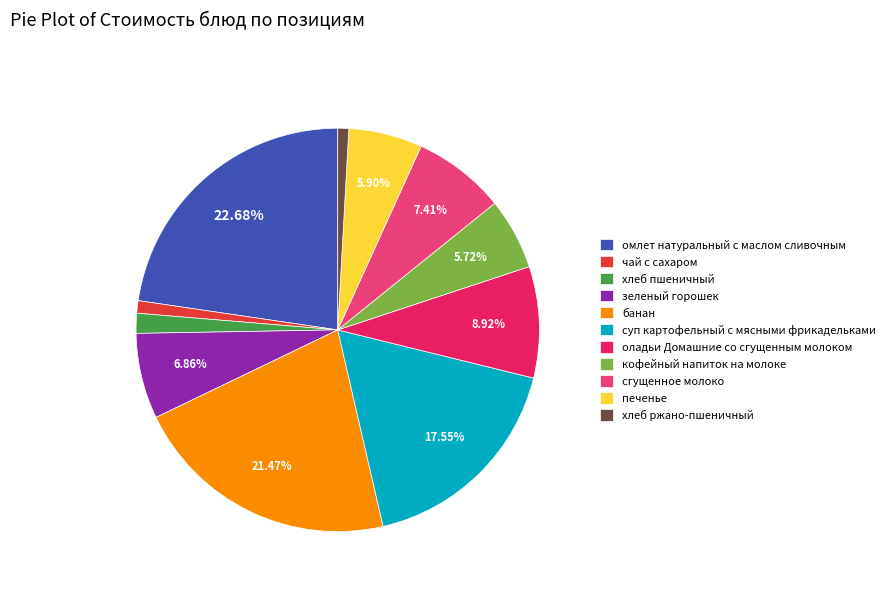

To the nearest percent, what percentage of the pie is сгущенное молоко?

7%